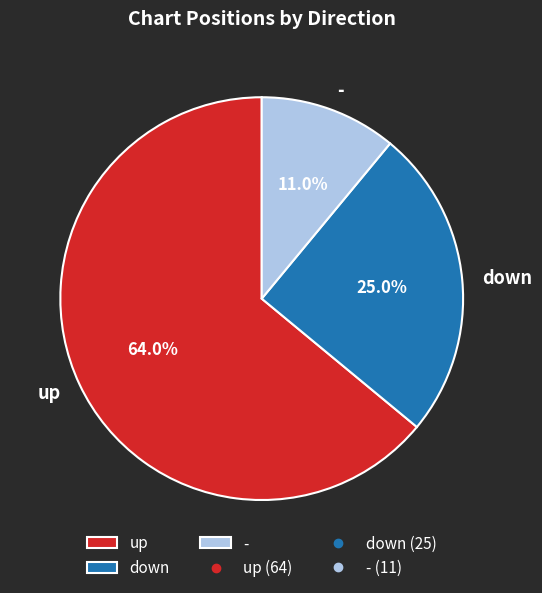

To the nearest percent, what is the difference between the down and - slice percentages?

14%